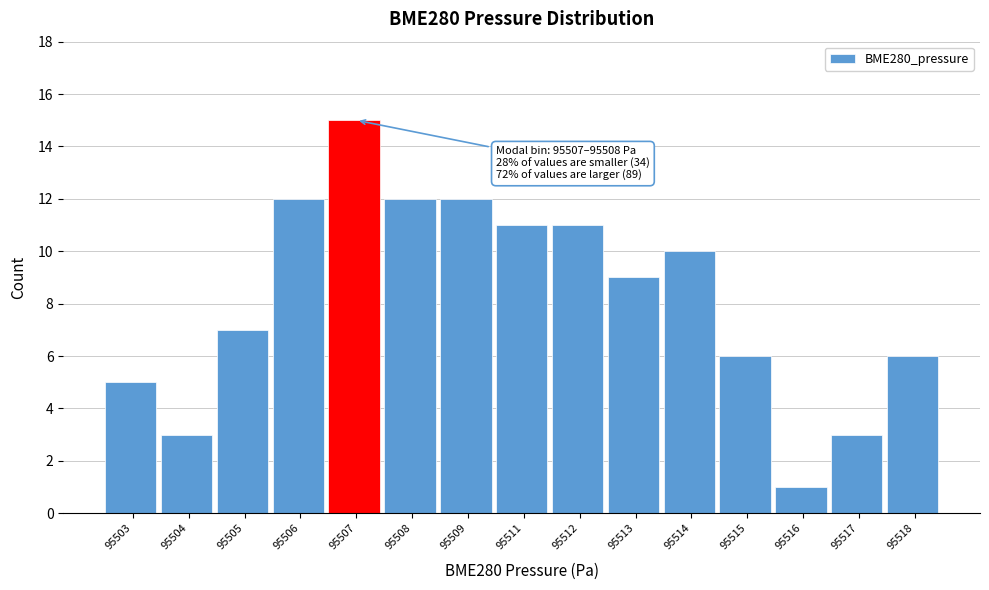

Reading left to right, what are all the values shown in this chart?

5	3	7	12	15	12	12	11	11	9	10	6	1	3	6